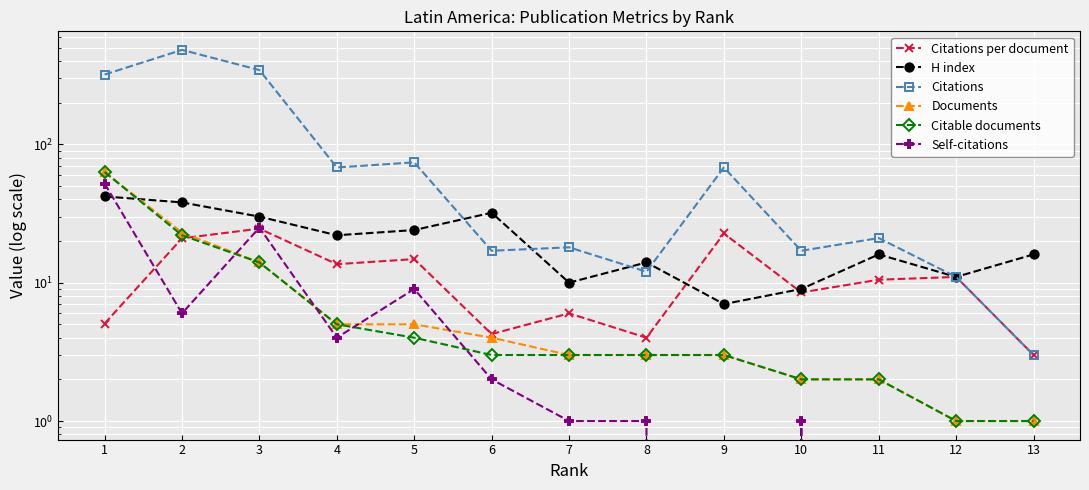

Count the number of categories in the chart.

13